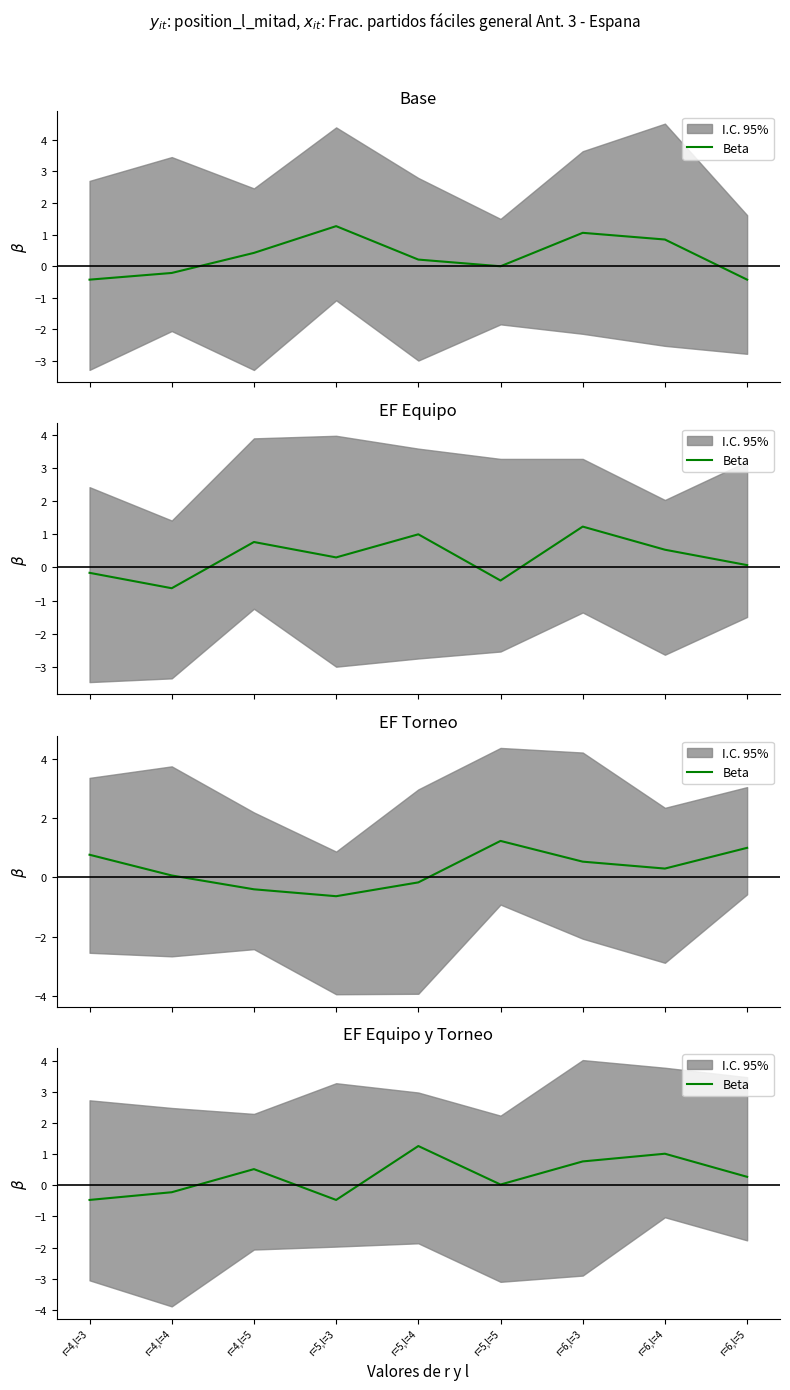

How many interior local valleys (lower than both neighbors) does the data have?

2